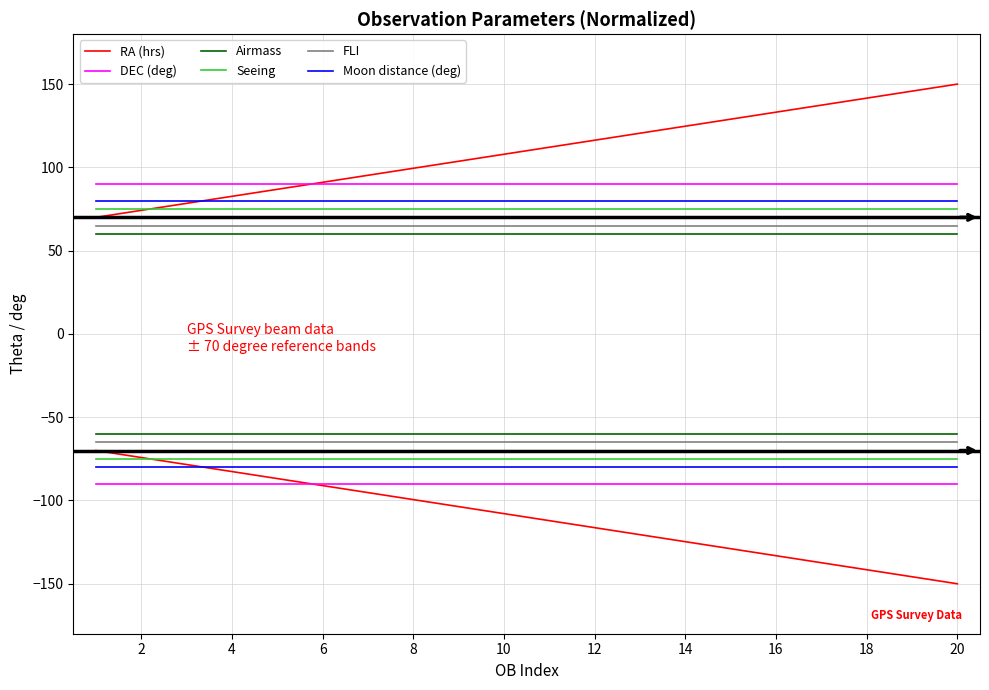

The Moon distance (deg) series shows 107.4 at 4. True or false?

False